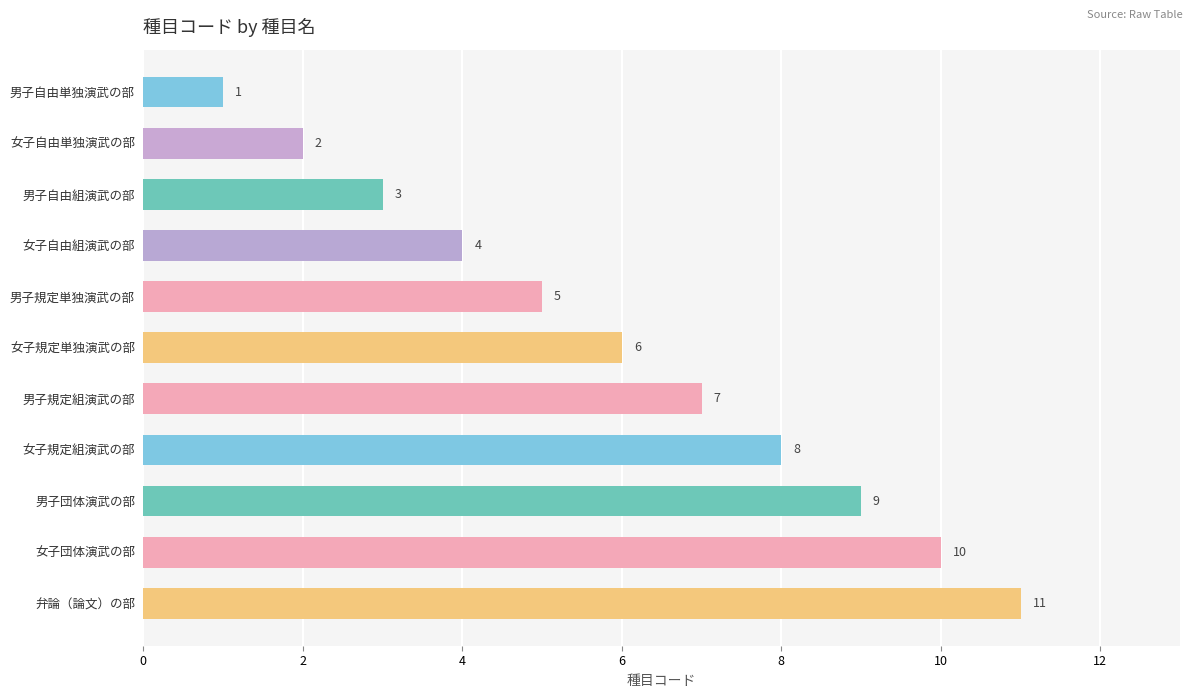

What is the value of the 8th bar from the top?

8